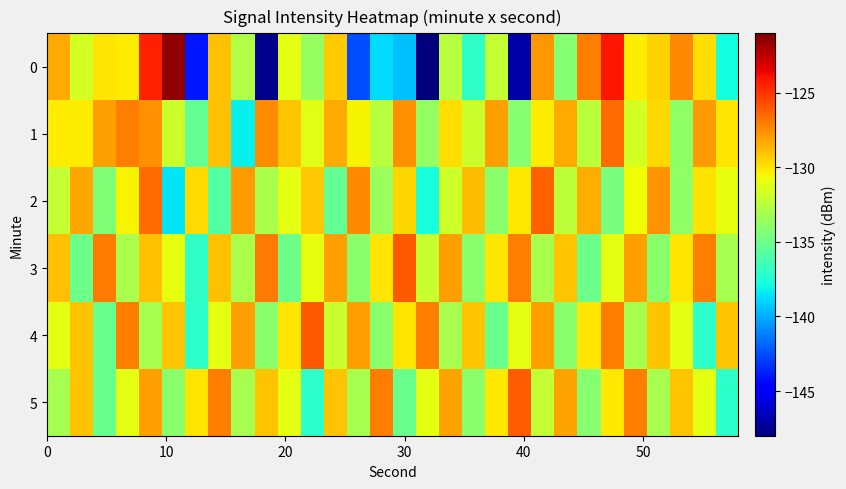

Reading left to right, extract all data points from this chart.

0: -128.4	-131.6	-130.0	-130.3	-124.4	-121.5	-144.1	-128.9	-132.8	-147.7	-131.1	-133.6	-129.3	-142.5	-138.7	-139.5	-148.0	-132.6	-137.0	-132.1	-147.0	-127.8	-134.1	-127.0	-124.1	-130.2	-129.5	-127.4	-129.8	-137.8
1: -130.2	-130.3	-128.0	-127.0	-127.6	-132.0	-135.2	-129.0	-138.3	-127.5	-129.1	-131.2	-128.3	-130.4	-132.5	-127.6	-133.7	-129.8	-131.9	-128.0	-134.1	-130.2	-128.3	-132.4	-126.5	-131.6	-129.7	-133.8	-127.9	-130.0
2: -132.1	-128.2	-134.3	-130.4	-126.5	-138.6	-129.7	-135.8	-127.9	-133.0	-131.1	-129.2	-135.3	-127.4	-133.5	-129.6	-137.7	-131.8	-128.9	-134.0	-130.1	-126.2	-132.3	-128.4	-134.5	-130.6	-127.7	-133.8	-129.9	-131.0
3: -129.0	-135.0	-127.0	-133.0	-129.0	-131.0	-137.0	-129.0	-133.0	-127.0	-135.0	-131.0	-128.0	-134.0	-130.0	-126.0	-132.0	-128.0	-134.0	-130.0	-127.0	-133.0	-129.0	-135.0	-131.0	-128.0	-134.0	-130.0	-127.0	-133.0
4: -131.0	-129.0	-135.0	-127.0	-133.0	-129.0	-137.0	-131.0	-128.0	-134.0	-130.0	-126.0	-132.0	-128.0	-134.0	-130.0	-127.0	-133.0	-129.0	-135.0	-131.1	-128.1	-134.1	-130.1	-127.1	-133.1	-129.1	-131.1	-137.1	-129.1
5: -133.1	-129.1	-135.1	-131.1	-128.1	-134.1	-130.1	-127.1	-133.1	-129.1	-131.1	-137.1	-129.1	-133.1	-127.1	-135.1	-131.1	-128.1	-134.1	-130.1	-126.1	-132.1	-128.1	-134.1	-130.1	-127.1	-133.1	-129.1	-131.1	-137.1